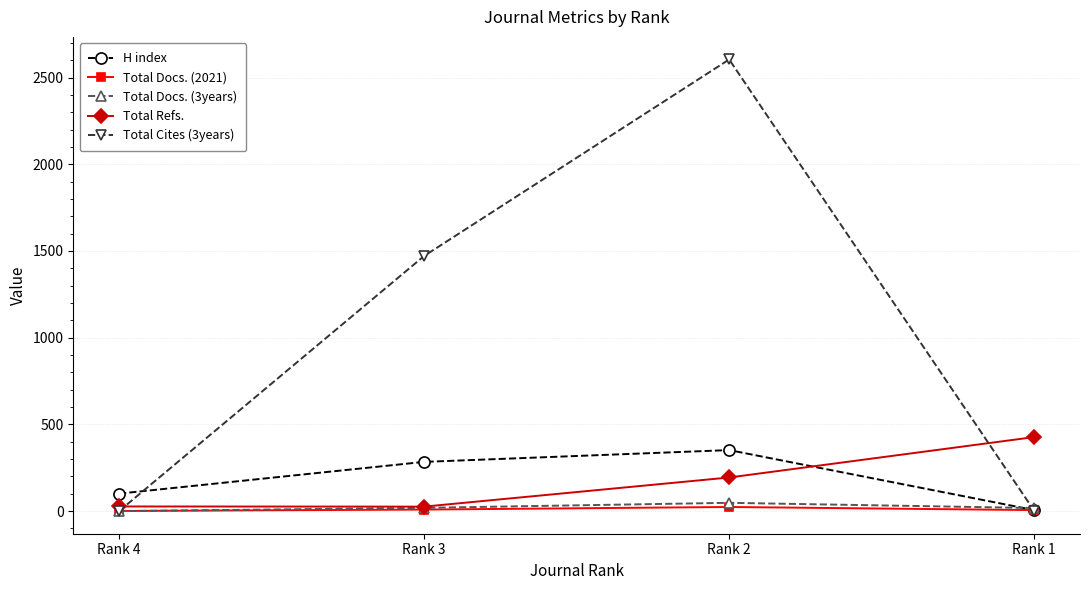

Read the Total Refs. value at Rank 4, to the nearest 5.

25